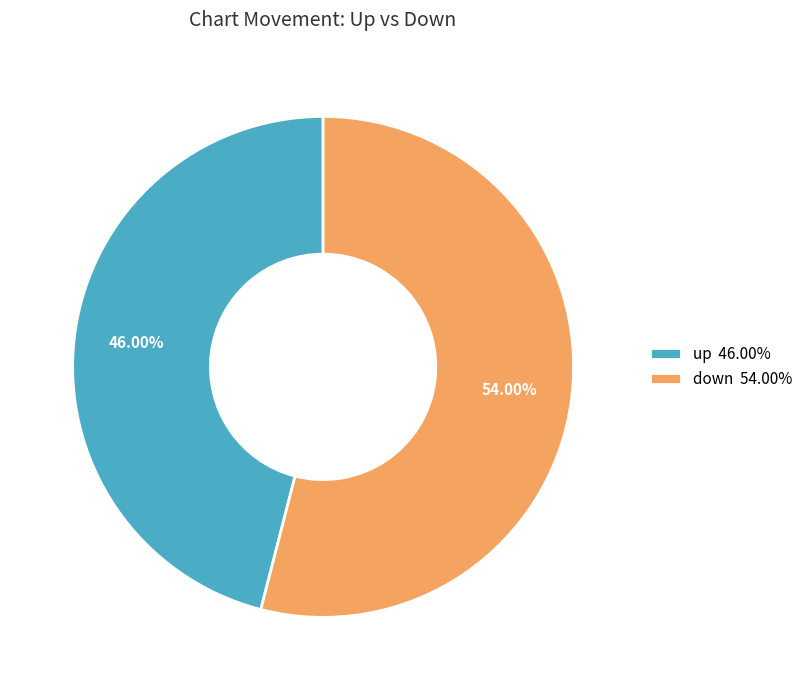

Is the sum of down 54.00% and up 46.00% greater than half?

Yes